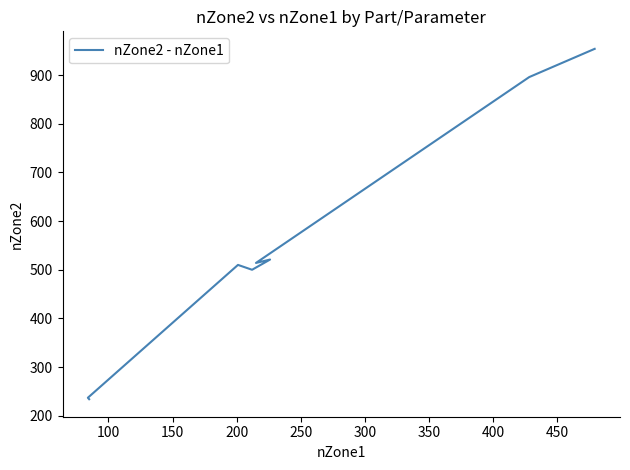

Does the chart have visible grid lines?

No